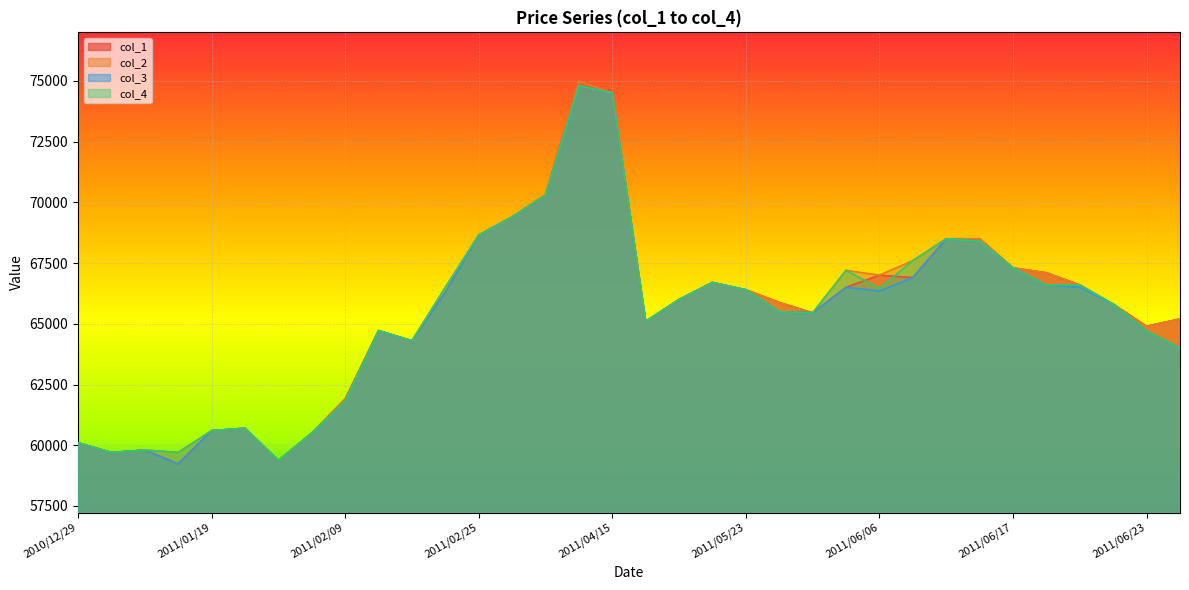

Is it true that col_4 equals 35689 at 2011/02/25?

False